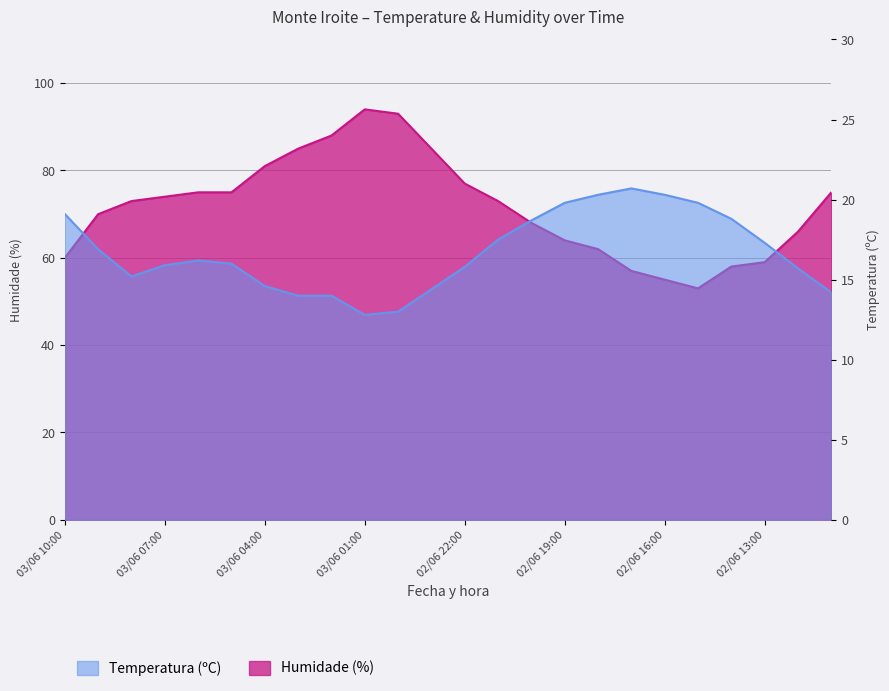

How many data points does each series have?

24